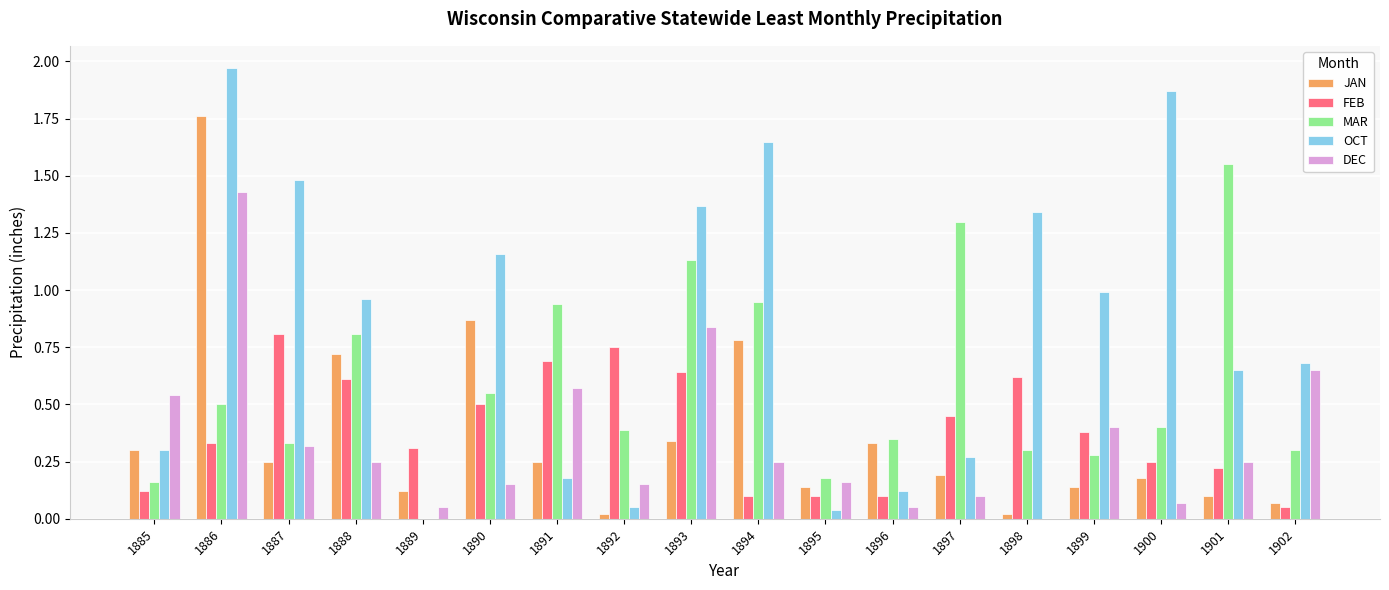

What is the total value across all series at 1897?

2.3